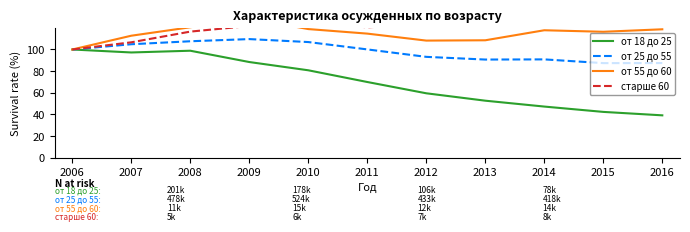

The value of старше 60 at 2012 is 123.5. True or false?

True